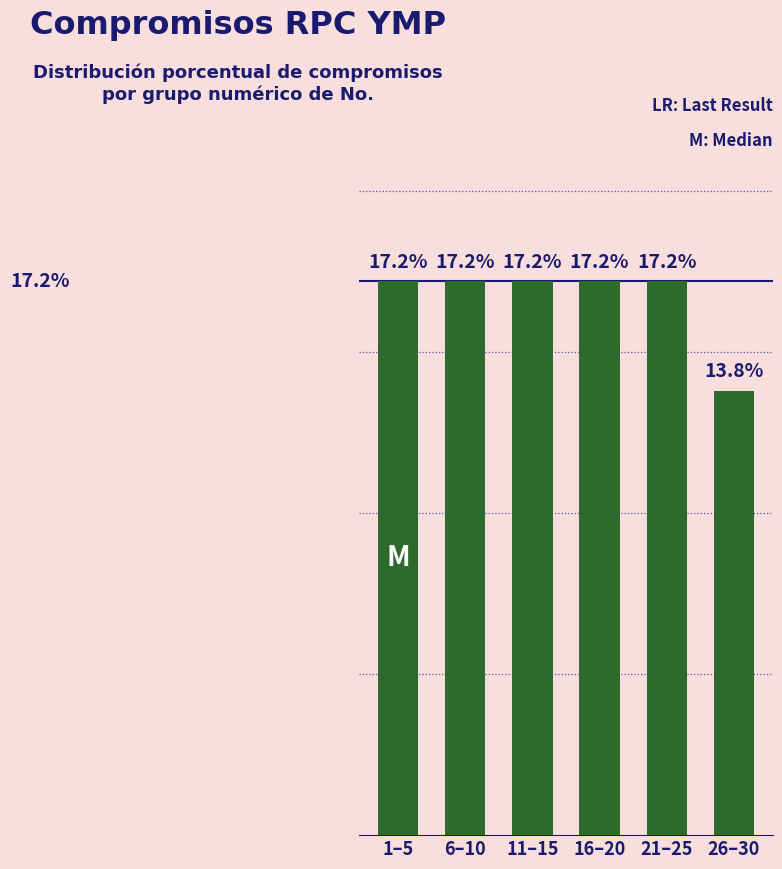

What is the label of the 1st bar from the left?

1–5